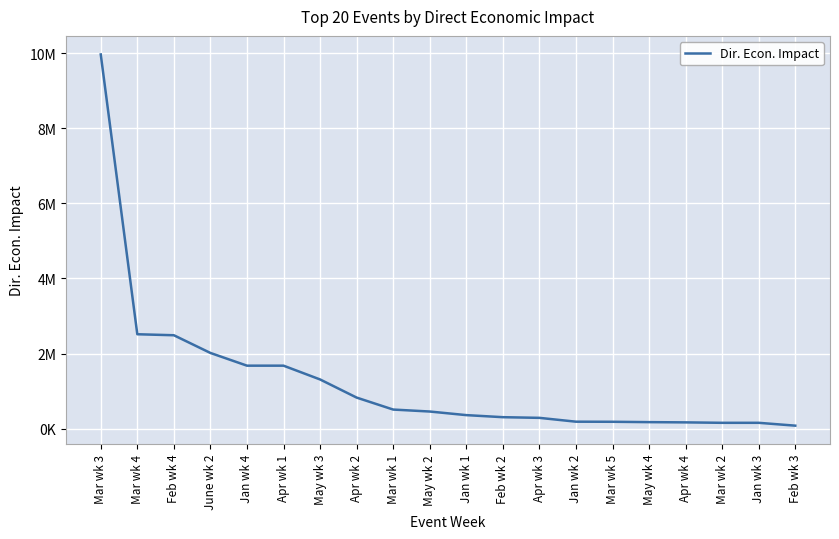

What is the maximum value shown in the chart?

9973800.0